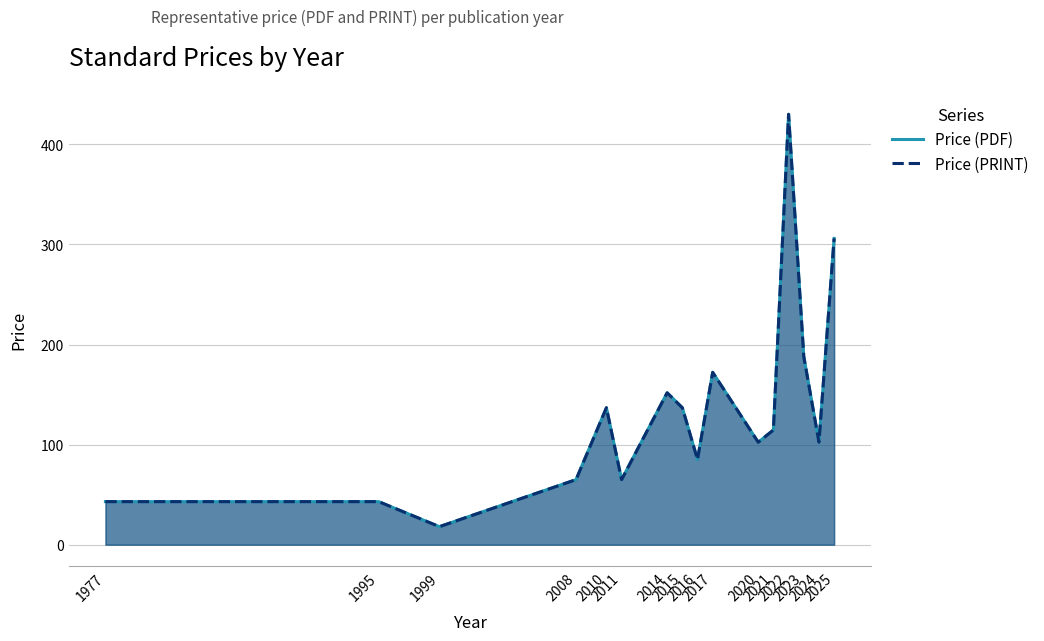

True or false: Price (PRINT) and Price (PDF) cross at least once.

False